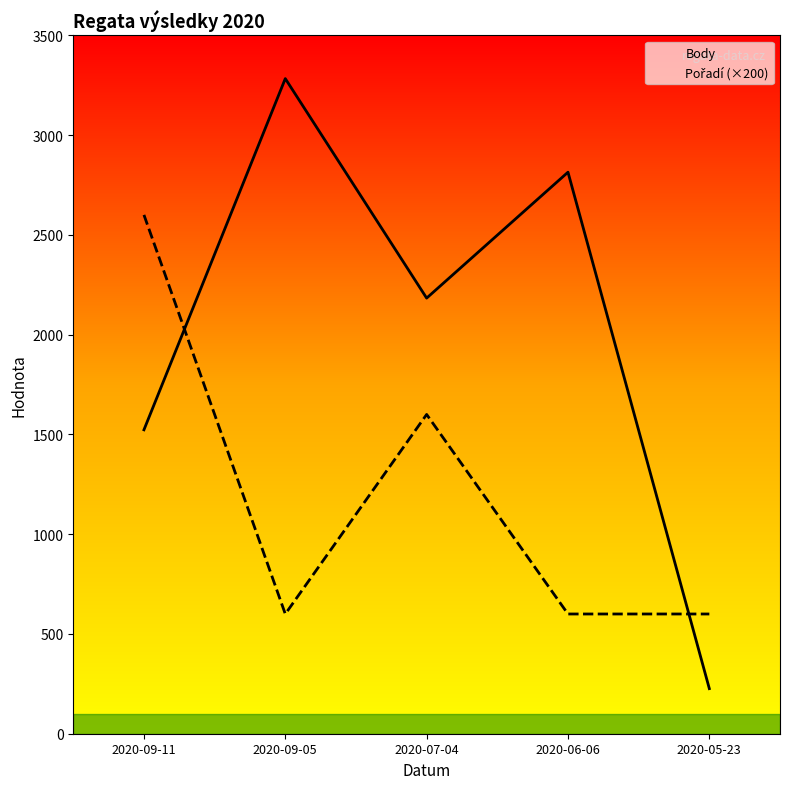

List the series in order of their overall mean, lowest first.

Pořadí, Body